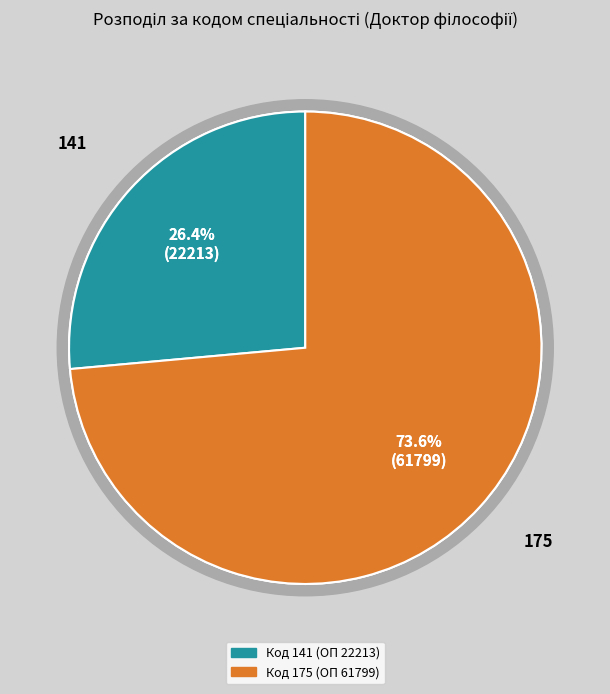

Rank the categories by value from highest to lowest.

175, 141